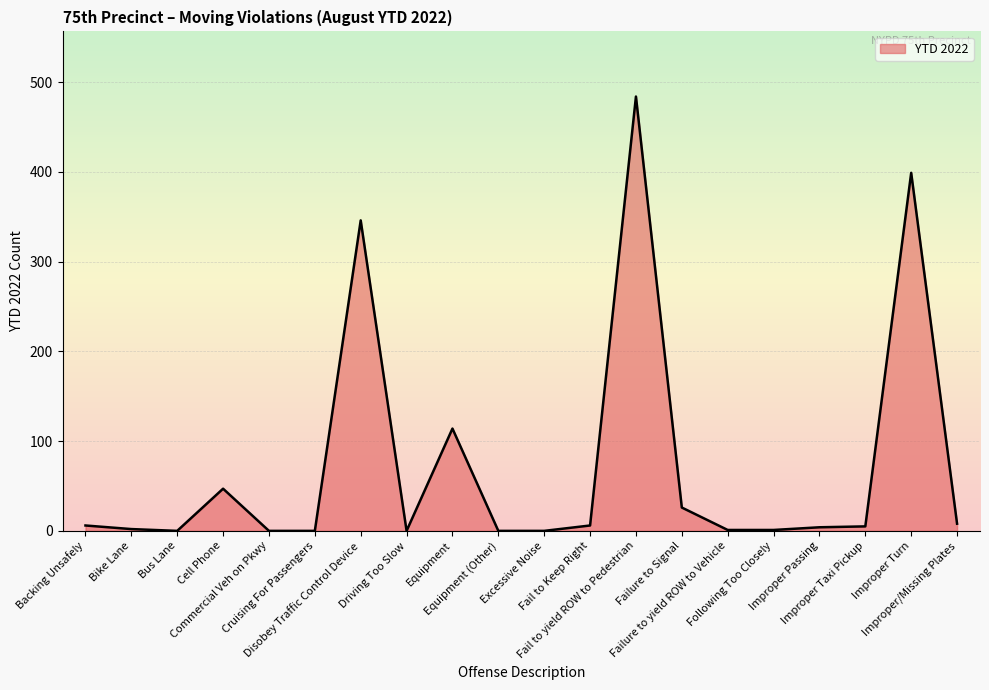

What is the maximum value shown in the chart?

484